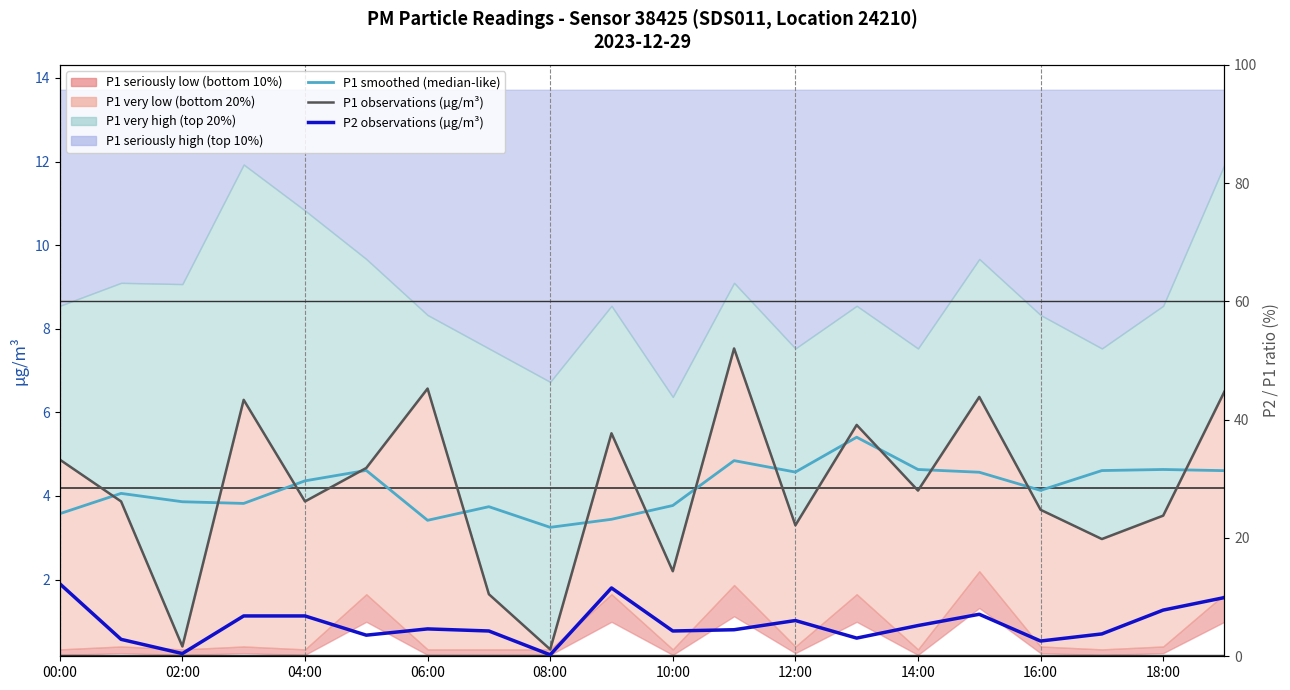

How many data points in P1 observations (µg/m³) are above 4?

10